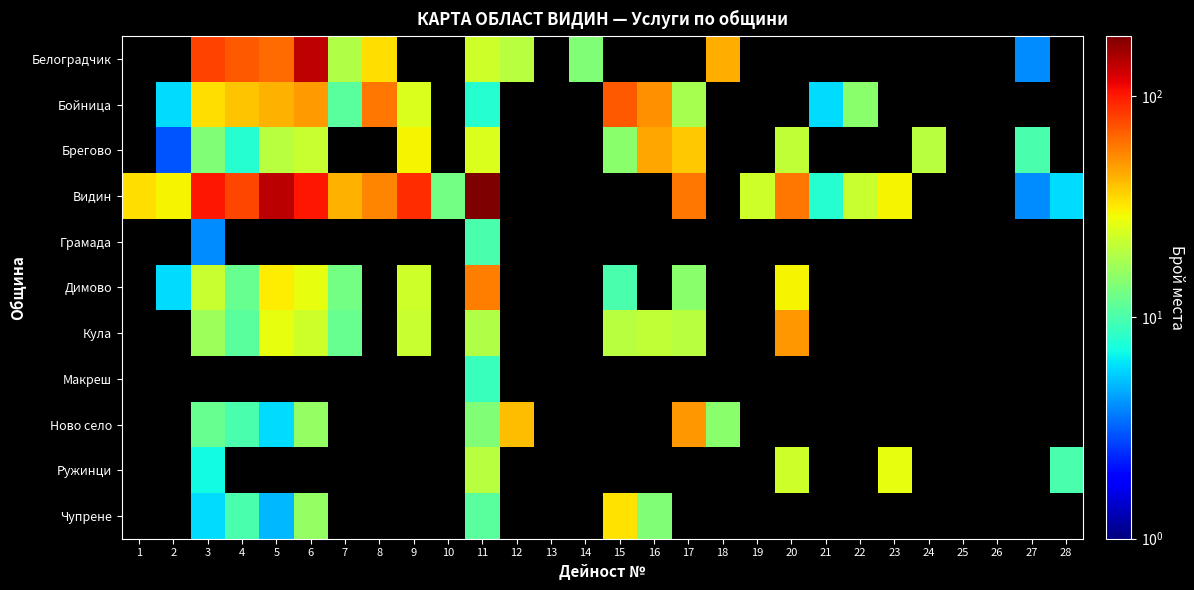

What is the average value of the Община Ново село series?

6